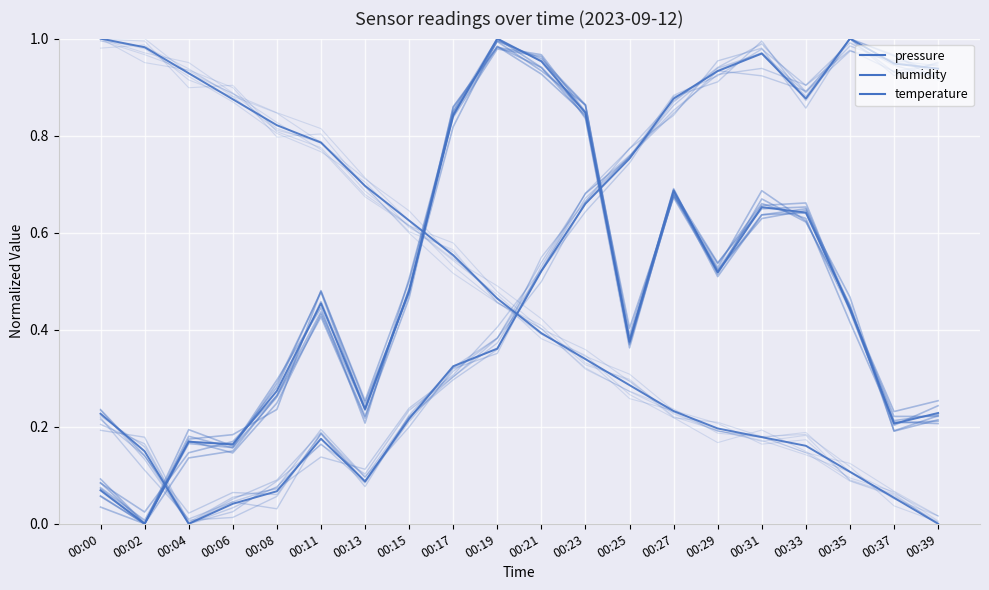

Rank the series at 00:13 from lowest to highest value.

humidity, pressure, temperature